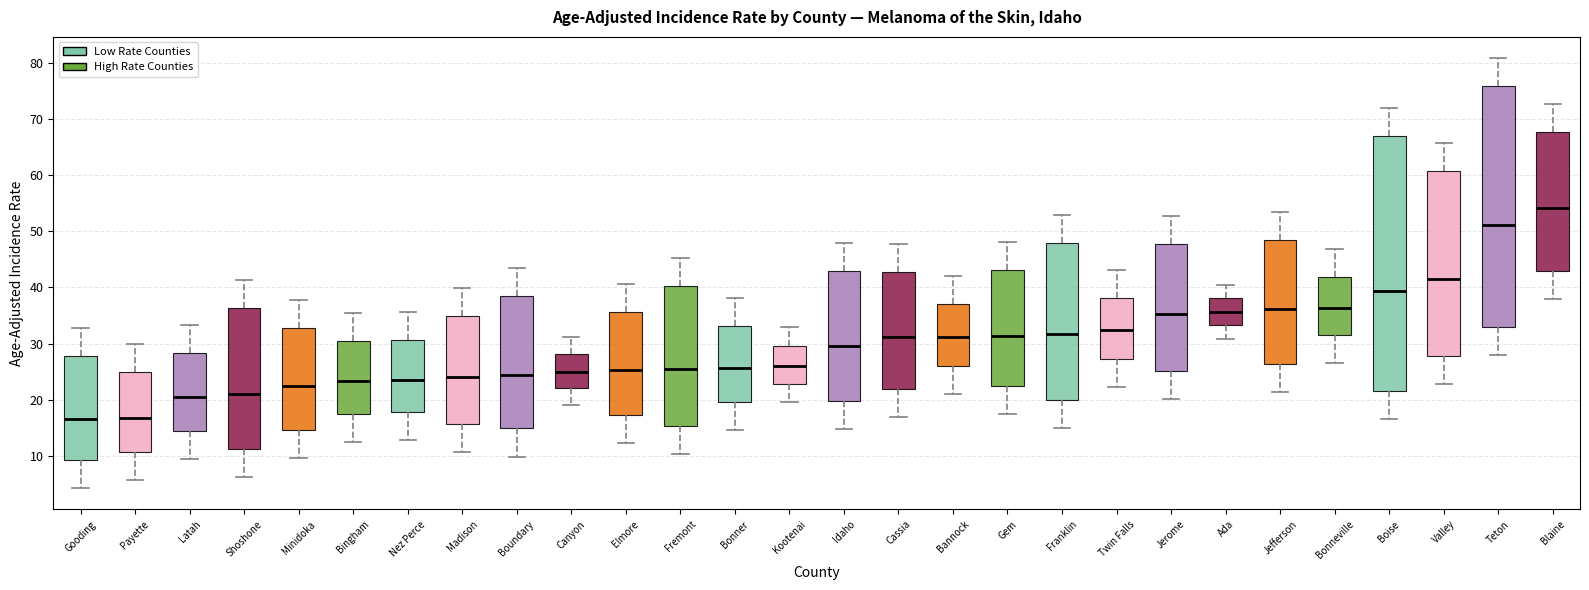

Reading left to right, read every box against the y-axis: the position of its median line, the range the box covers, and the ends of its whiskers. The values are not printed on the chart, so give them approximately, as read against the axis.

Gooding: median 17, box 9 to 28, whiskers 4 to 33
Payette: median 17, box 11 to 25, whiskers 6 to 30
Latah: median 21, box 14 to 28, whiskers 9 to 33
Shoshone: median 21, box 11 to 36, whiskers 6 to 41
Minidoka: median 22, box 15 to 33, whiskers 10 to 38
Bingham: median 23, box 18 to 31, whiskers 13 to 36
Nez Perce: median 24, box 18 to 31, whiskers 13 to 36
Madison: median 24, box 16 to 35, whiskers 11 to 40
Boundary: median 24, box 15 to 38, whiskers 10 to 43
Canyon: median 25, box 22 to 28, whiskers 19 to 31
Elmore: median 25, box 17 to 36, whiskers 12 to 41
Fremont: median 26, box 15 to 40, whiskers 10 to 45
Bonner: median 26, box 20 to 33, whiskers 15 to 38
Kootenai: median 26, box 23 to 30, whiskers 20 to 33
Idaho: median 30, box 20 to 43, whiskers 15 to 48
Cassia: median 31, box 22 to 43, whiskers 17 to 48
Bannock: median 31, box 26 to 37, whiskers 21 to 42
Gem: median 31, box 23 to 43, whiskers 18 to 48
Franklin: median 32, box 20 to 48, whiskers 15 to 53
Twin Falls: median 32, box 27 to 38, whiskers 22 to 43
Jerome: median 35, box 25 to 48, whiskers 20 to 53
Ada: median 36, box 33 to 38, whiskers 31 to 41
Jefferson: median 36, box 26 to 49, whiskers 21 to 54
Bonneville: median 36, box 32 to 42, whiskers 27 to 47
Boise: median 39, box 22 to 67, whiskers 17 to 72
Valley: median 42, box 28 to 61, whiskers 23 to 66
Teton: median 51, box 33 to 76, whiskers 28 to 81
Blaine: median 54, box 43 to 68, whiskers 38 to 73